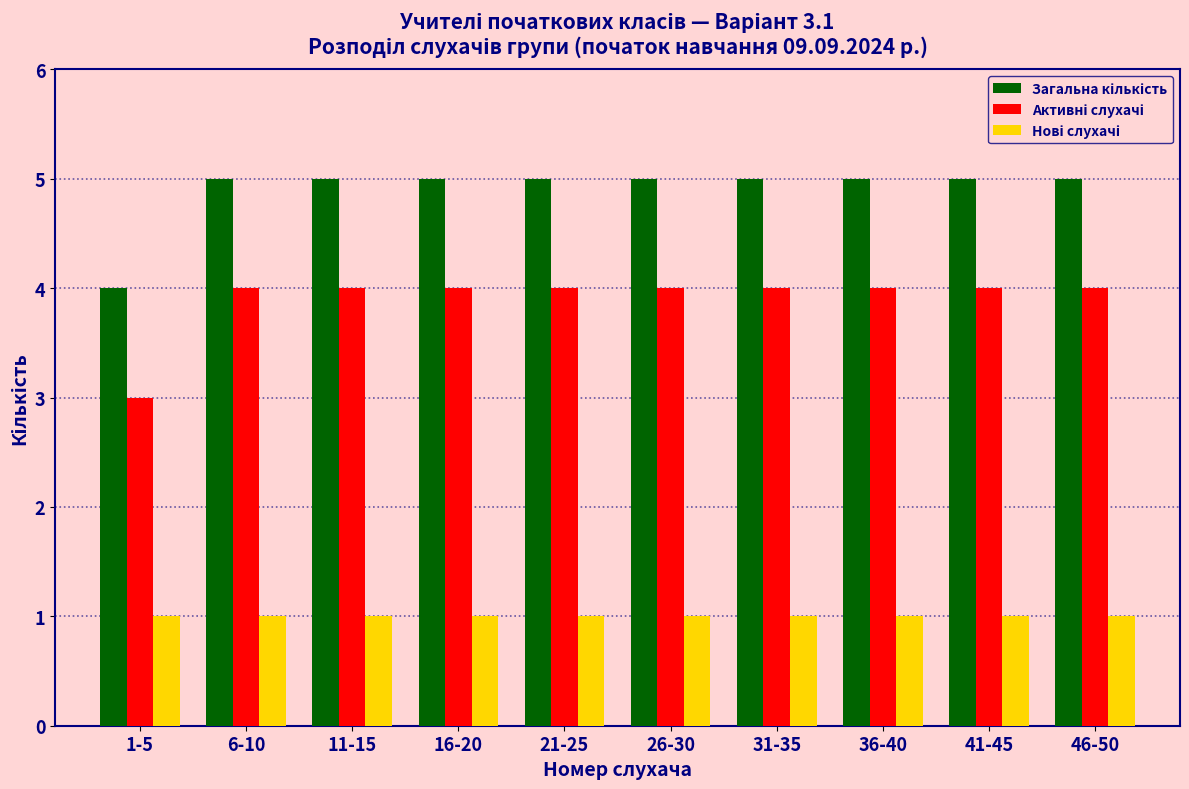

What is the difference between the highest and lowest values at 21-25?

4